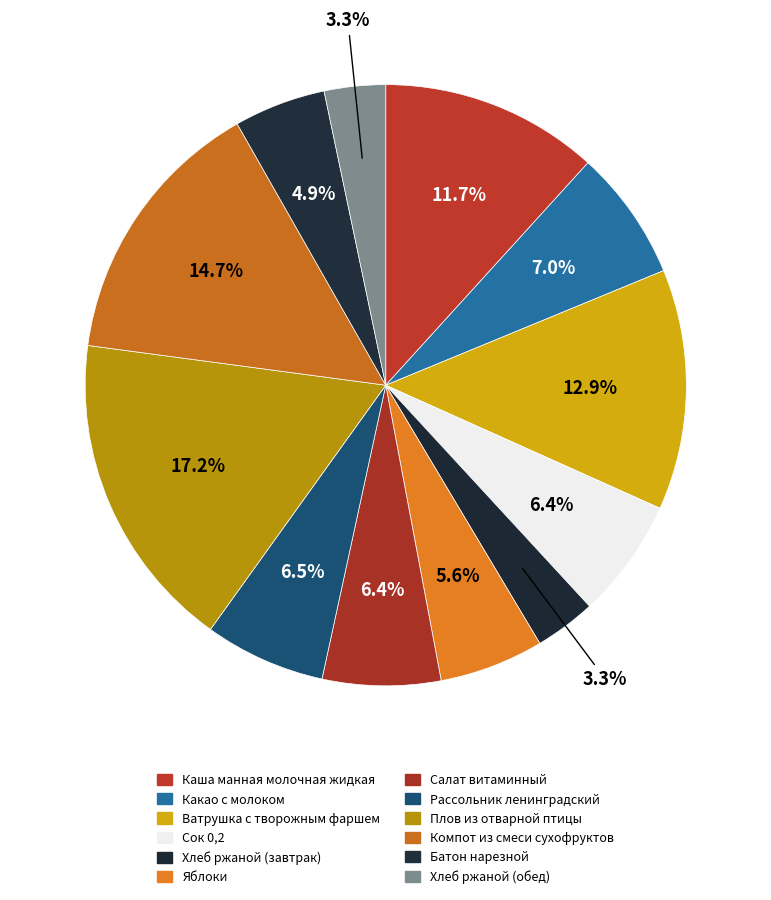

Count the number of slices in the pie.

12